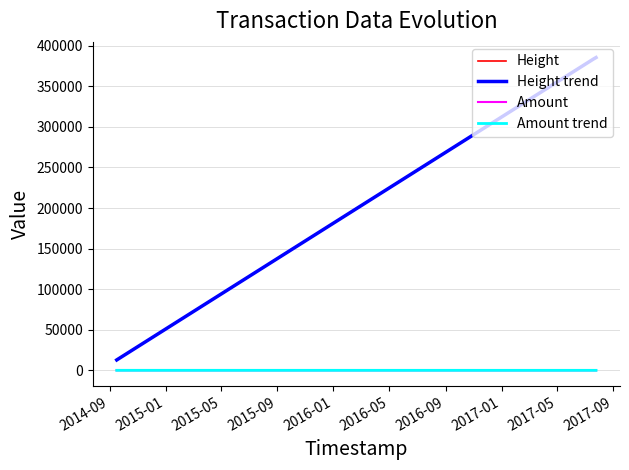

What is the maximum value shown in the chart?

385442.0